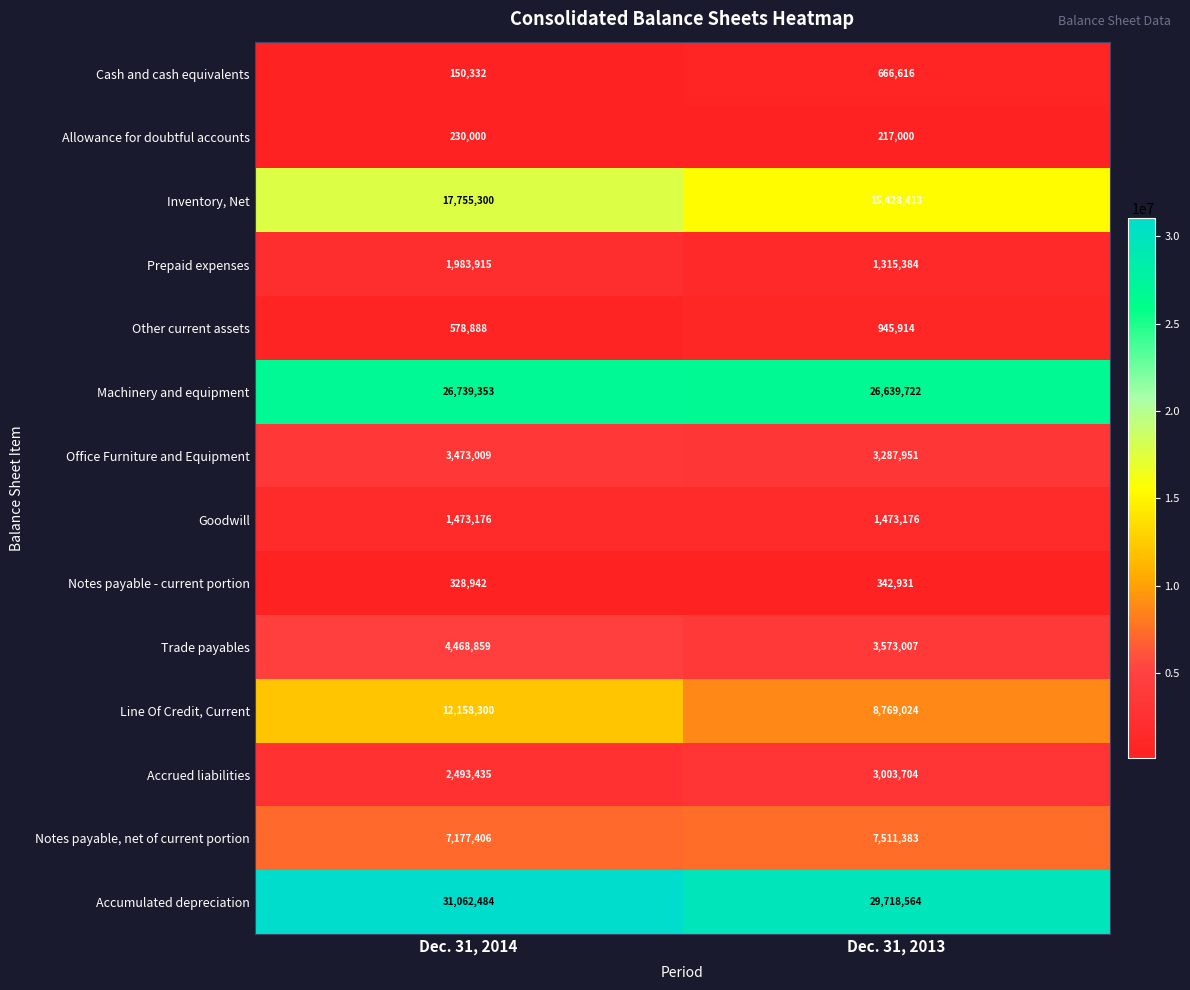

True or false: Line Of Credit, Current has a value of 8769024 at Dec. 31, 2013.

True